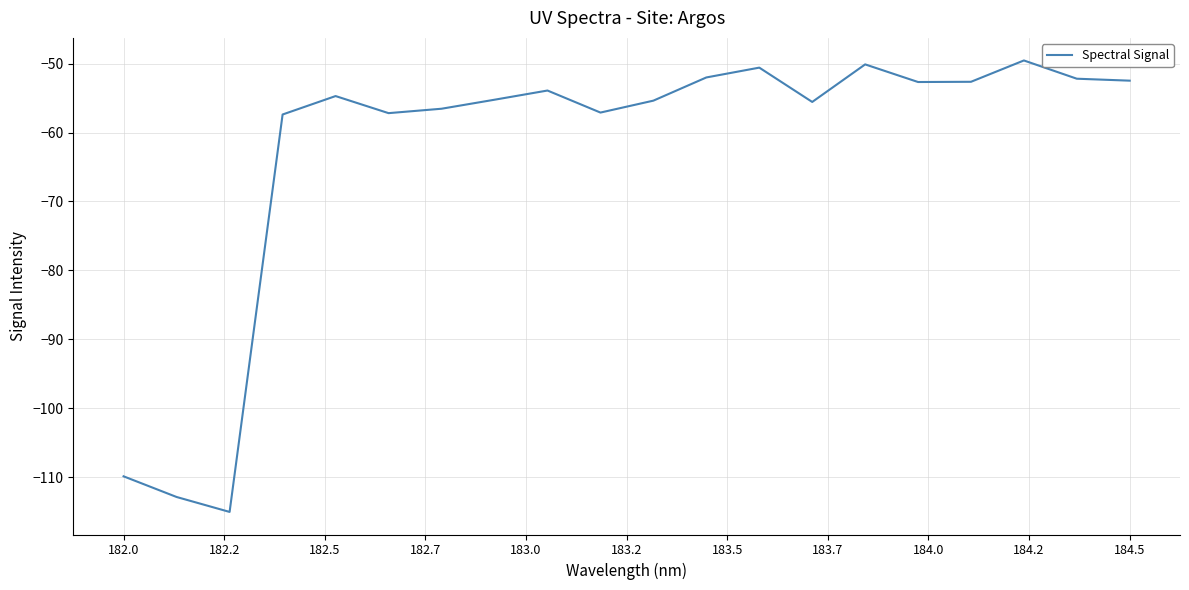

Does the chart display data point markers on the line(s)?

No